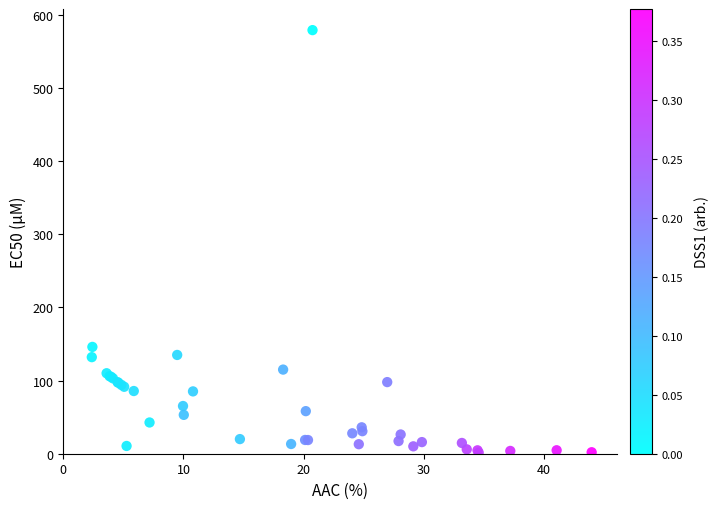

What Y value in the scatter plot is closest to 290?

146.0